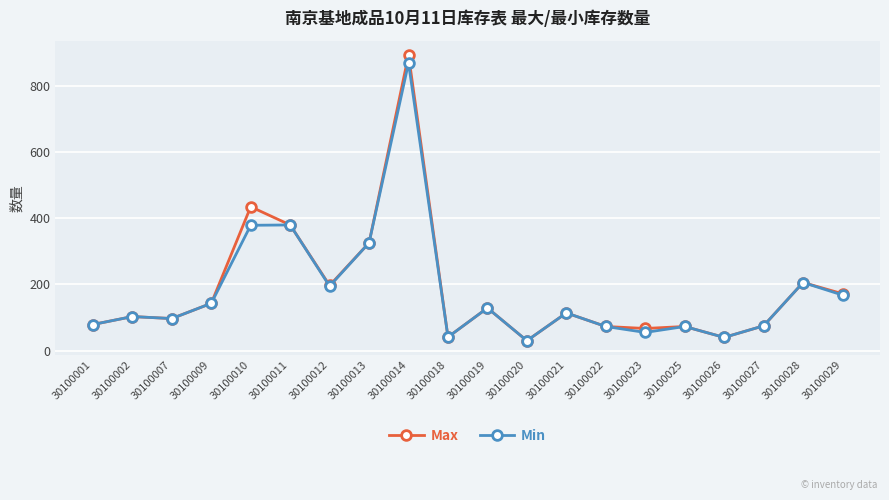

At which category is the sum across all series the highest?

30100014